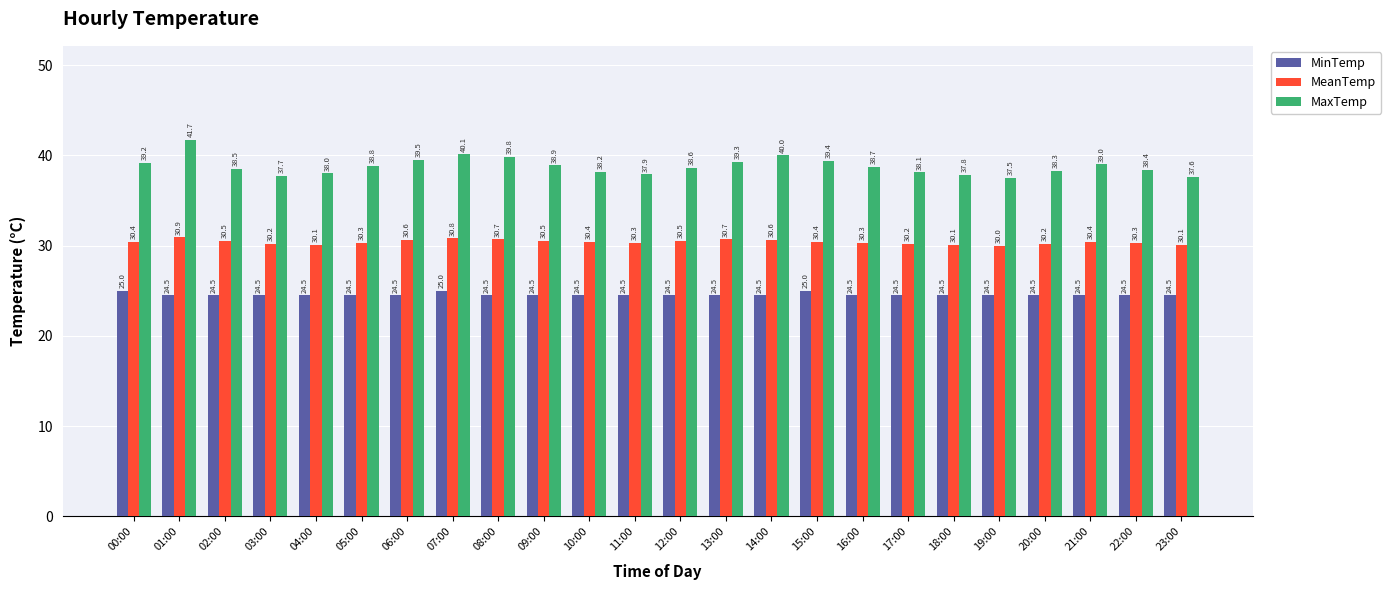

What is the difference between the MeanTemp values at 04:00 and 17:00?

0.1